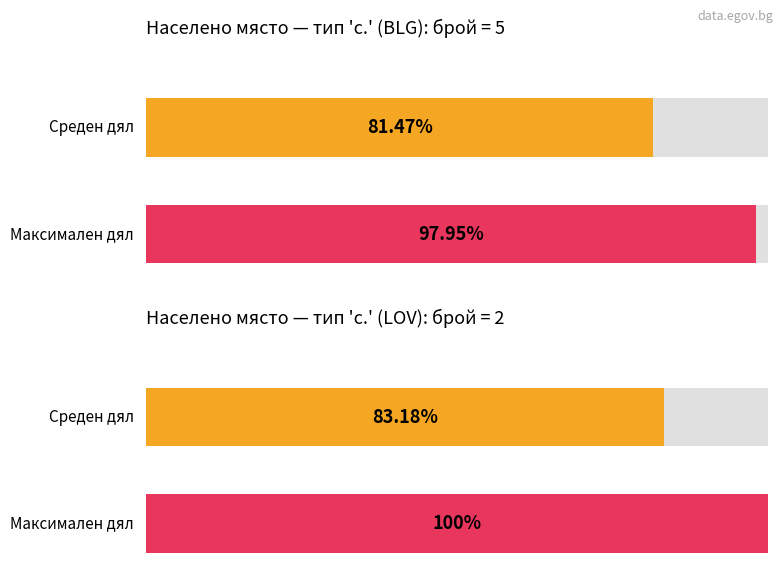

What is the highest value of the Maximum utilization series?

100.0